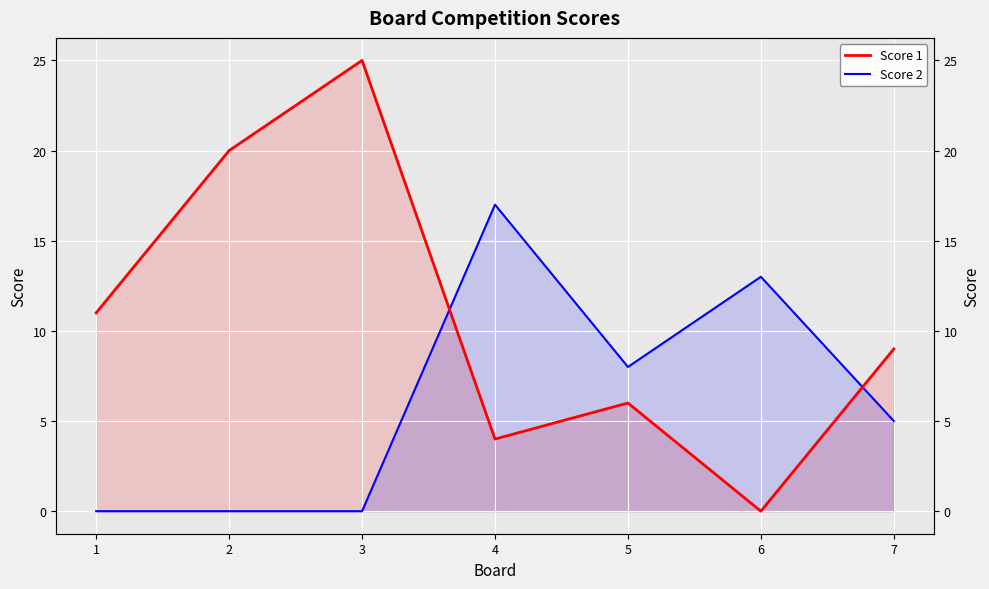

True or false: Score 1 and Score 2 cross at least once.

True